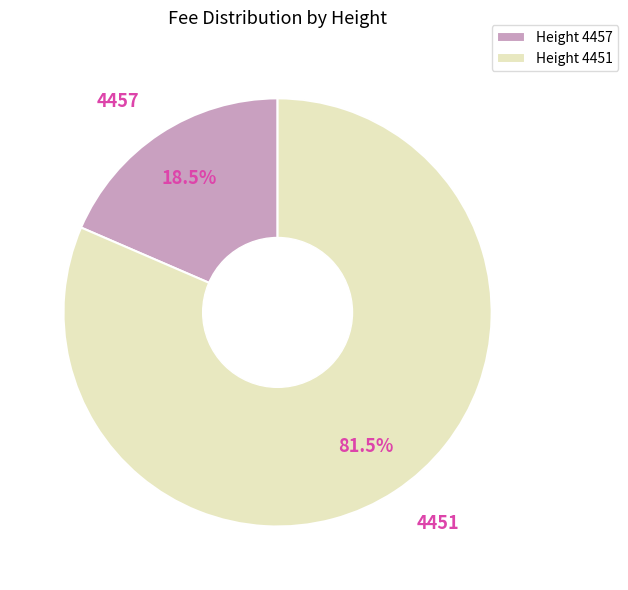

Is there a majority slice in this chart?

Yes